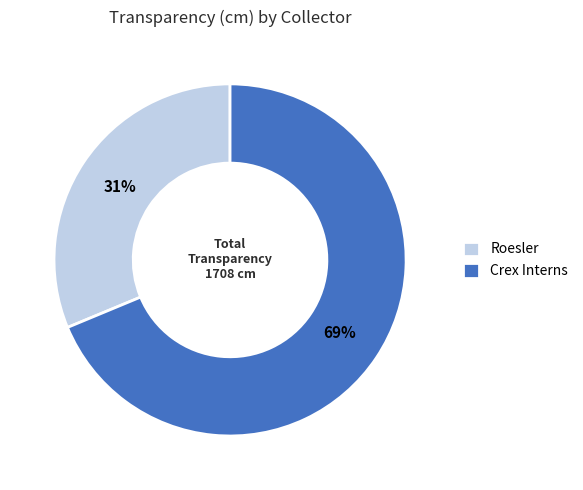

True or false: Roesler accounts for 31% of the total.

True